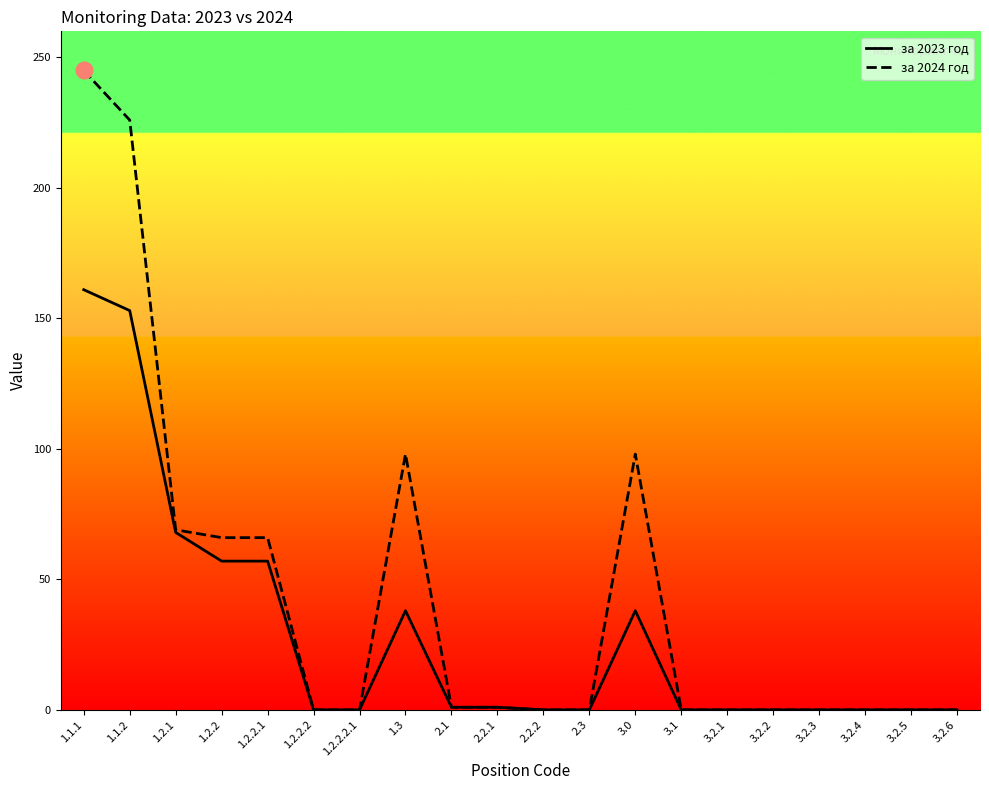

True or false: за 2023 год has more than 0 points higher than both neighbors.

True